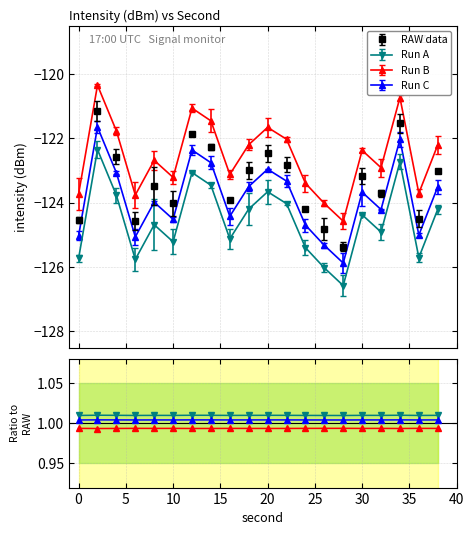

How many interior local valleys does the RAW data series have?

6